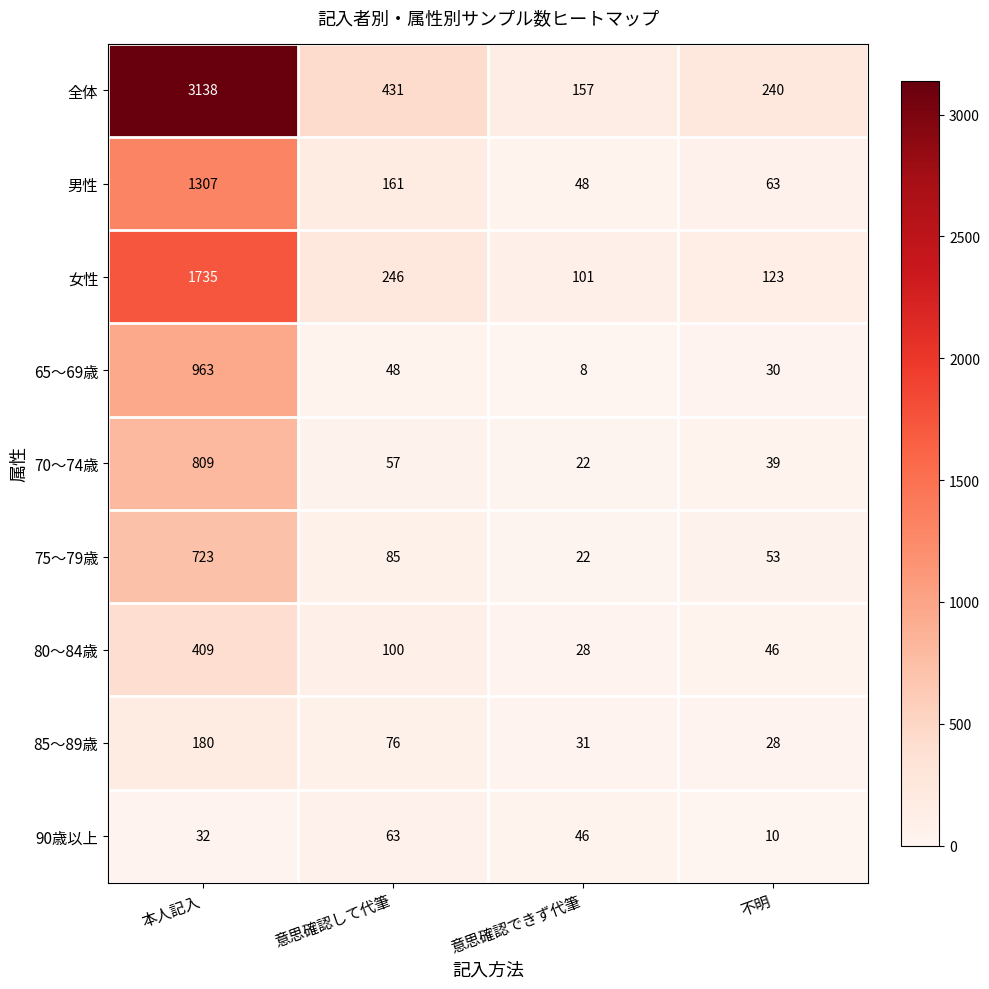

Is it true that 男性 equals 80 at 意思確認できず代筆?

False